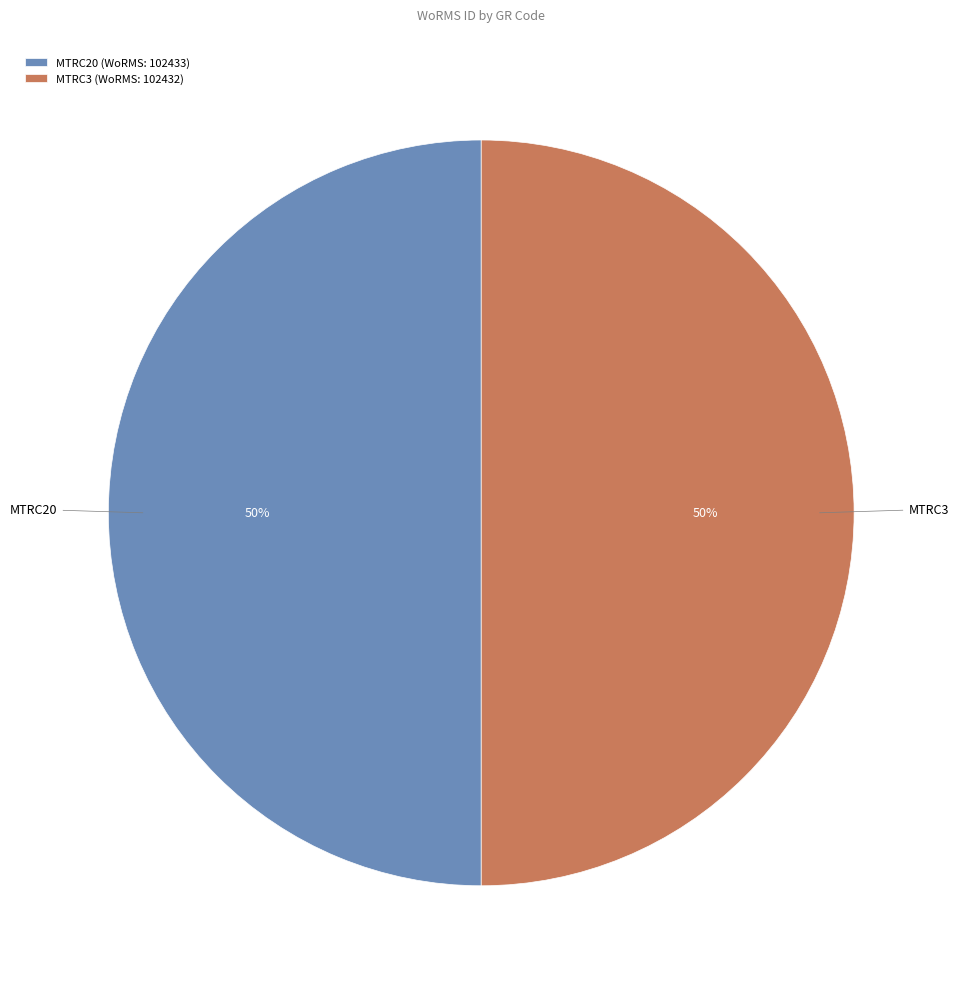

The MTRC20 slice represents 57% of the pie. True or false?

False